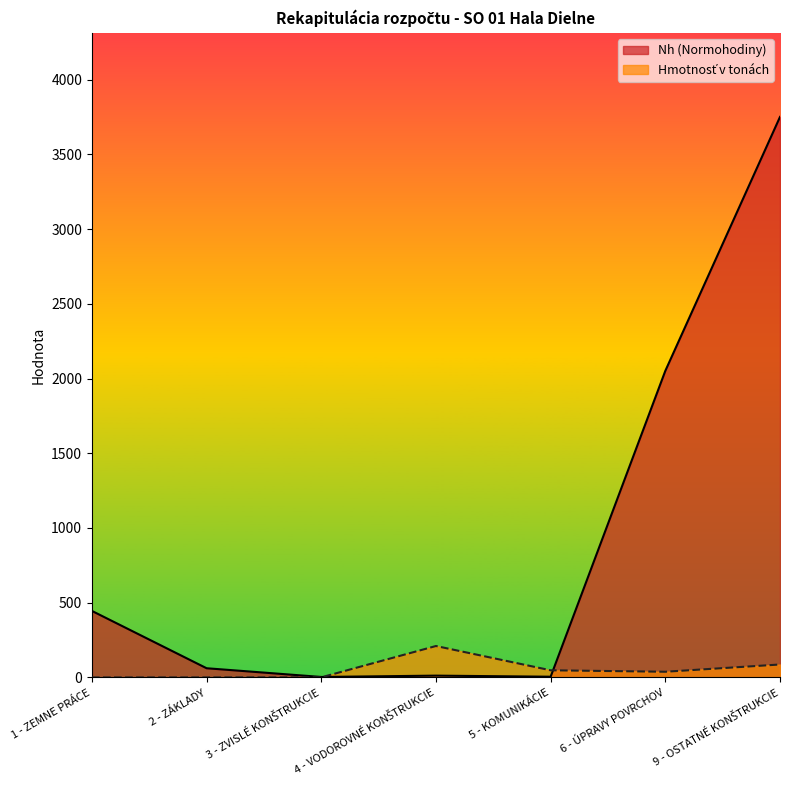

Rank the series by their average value, from lowest to highest.

Hmotnosť v tonách, Nh (Normohodiny)